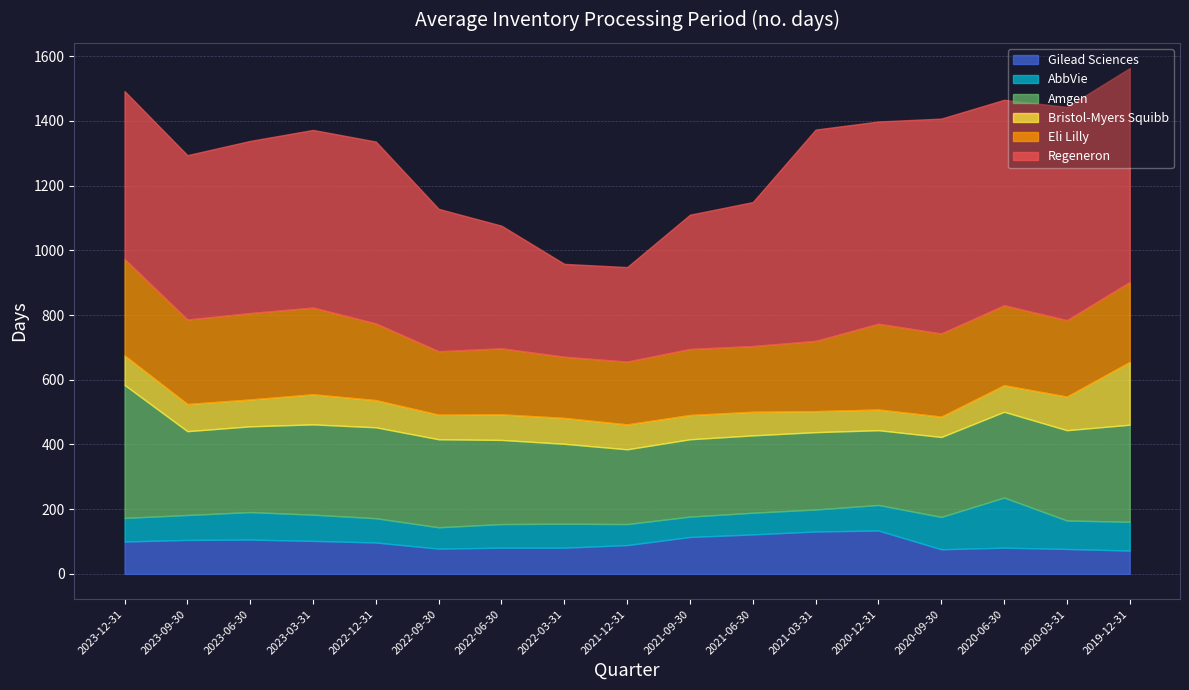

Reading left to right, what are all the values shown in this chart?

Gilead Sciences: 100	105	106	102	97	78	81	81	89	114	122	131	134	76	81	77	72
AbbVie: 73	77	85	81	75	66	73	74	65	63	67	68	79	100	155	88	89
Amgen: 411	259	265	279	281	272	260	247	231	239	239	239	231	247	265	279	300
Bristol-Myers Squibb: 91	84	83	93	84	76	79	80	77	75	73	65	64	63	82	104	194
Eli Lilly: 298	261	267	268	237	196	204	189	194	204	203	217	265	257	247	236	247
Regeneron: 519	508	532	549	562	440	379	287	292	415	445	653	625	664	635	659	661